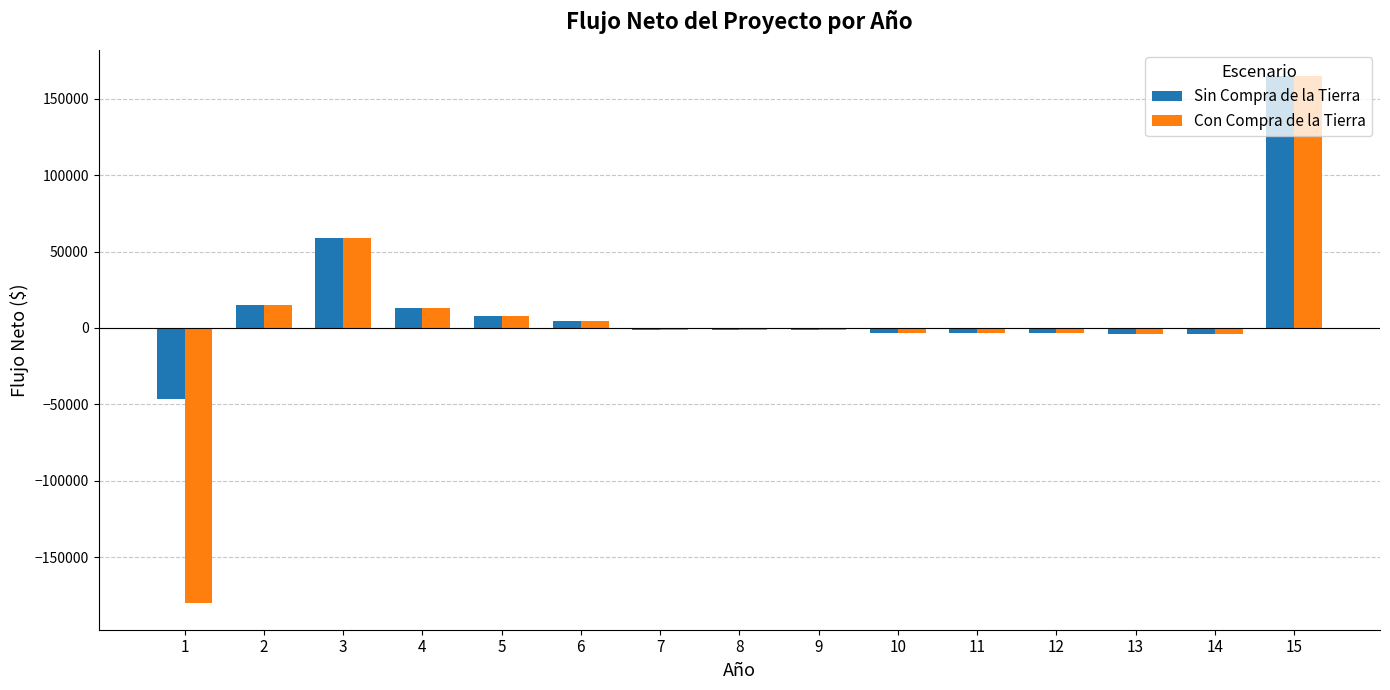

At which category is the sum across all series the highest?

15